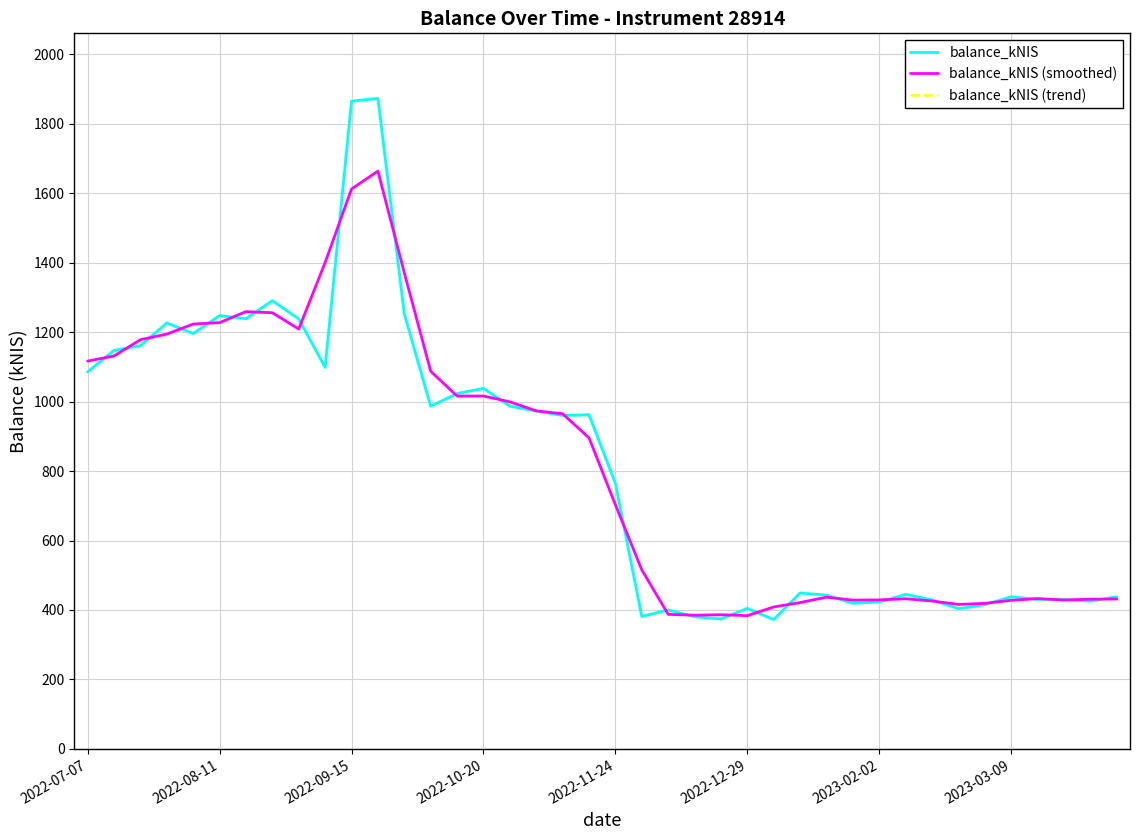

Which series has the largest range (max minus min)?

balance_kNIS